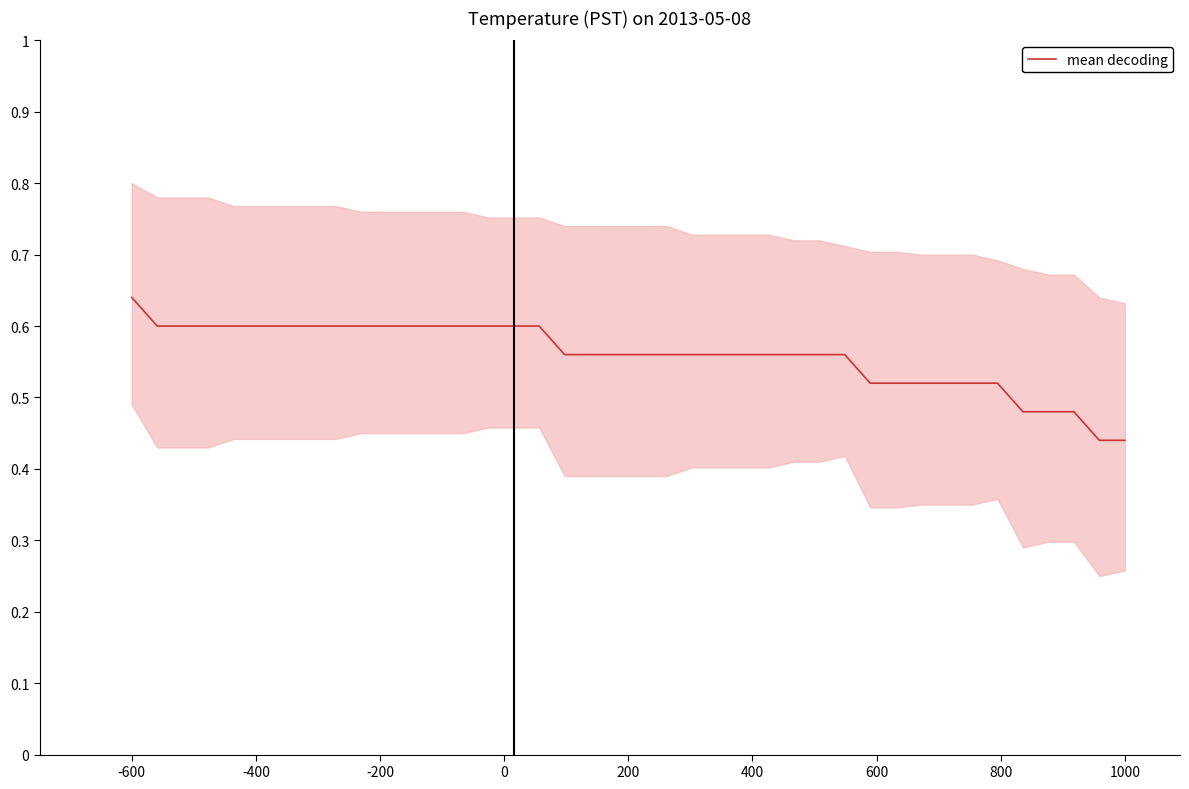

True or false: there are more than 0 points higher than both neighbors.

False